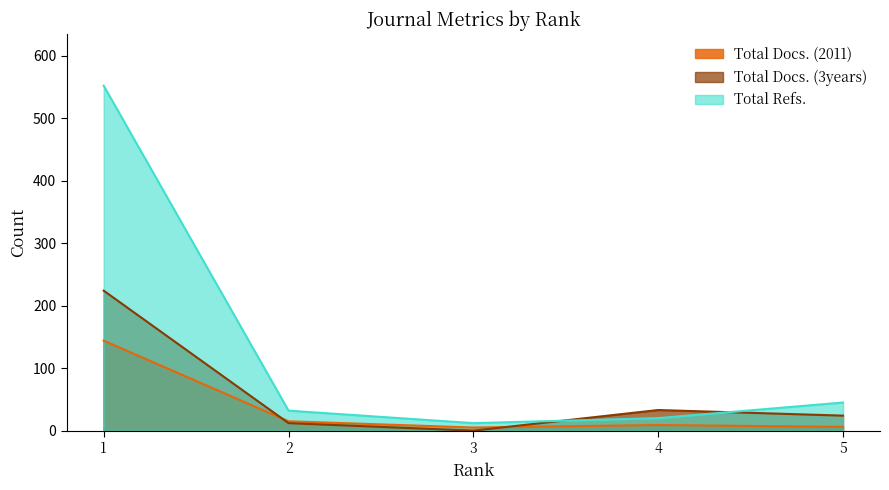

How many lines are shown in the chart?

3